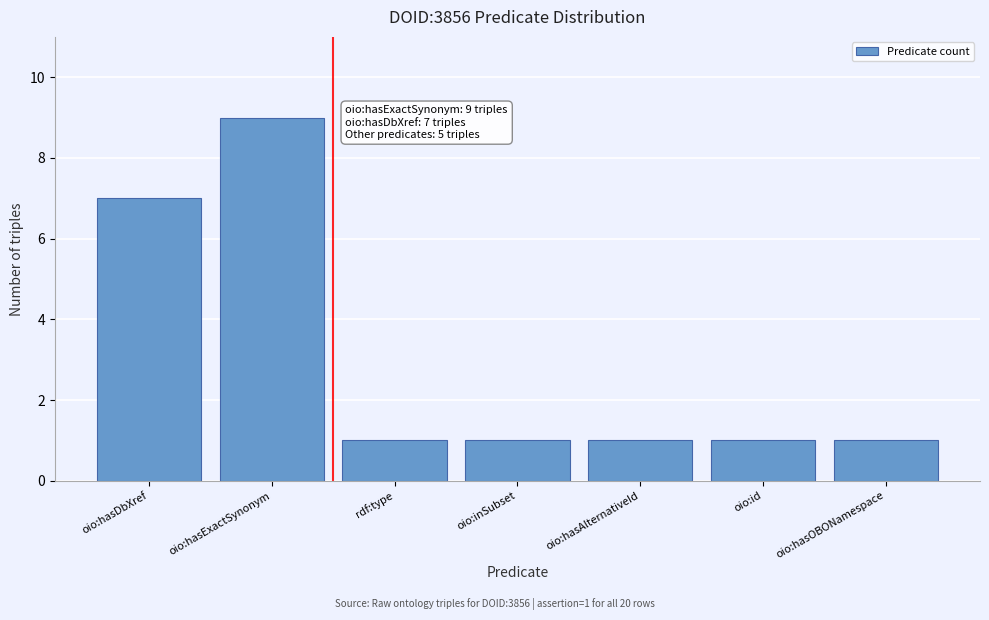

Reading right to left, list all the values displayed in this chart.

oio:hasOBONamespace=1	oio:id=1	oio:hasAlternativeId=1	oio:inSubset=1	rdf:type=1	oio:hasExactSynonym=9	oio:hasDbXref=7